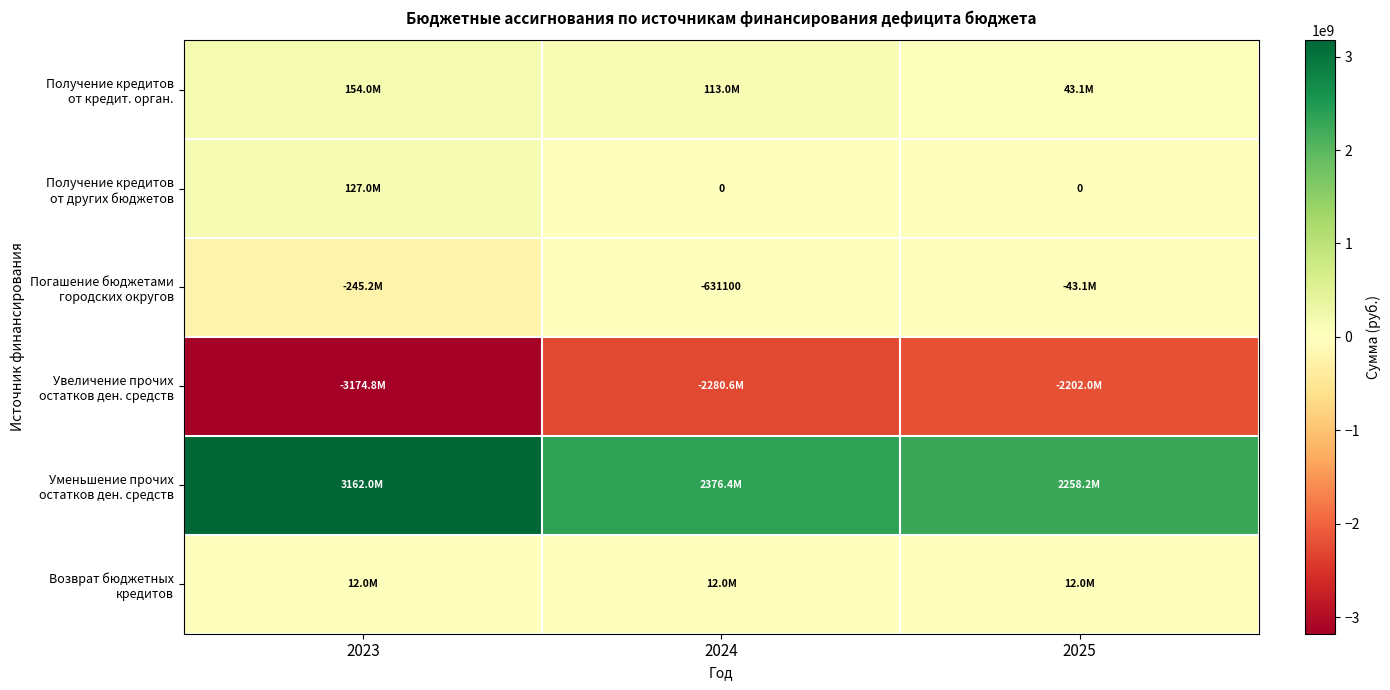

At how many categories does at least one series exceed 2679890335?

1